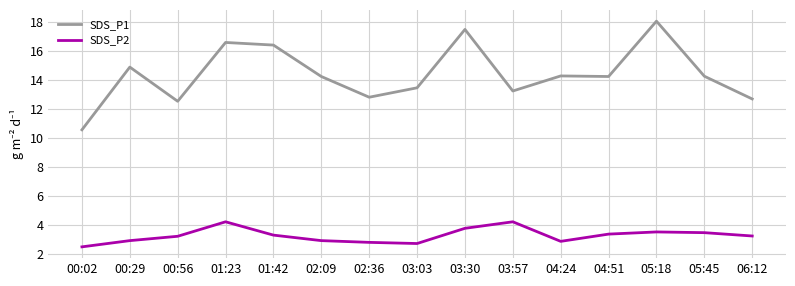

At 04:51, list the series in order from largest to smallest.

SDS_P1, SDS_P2